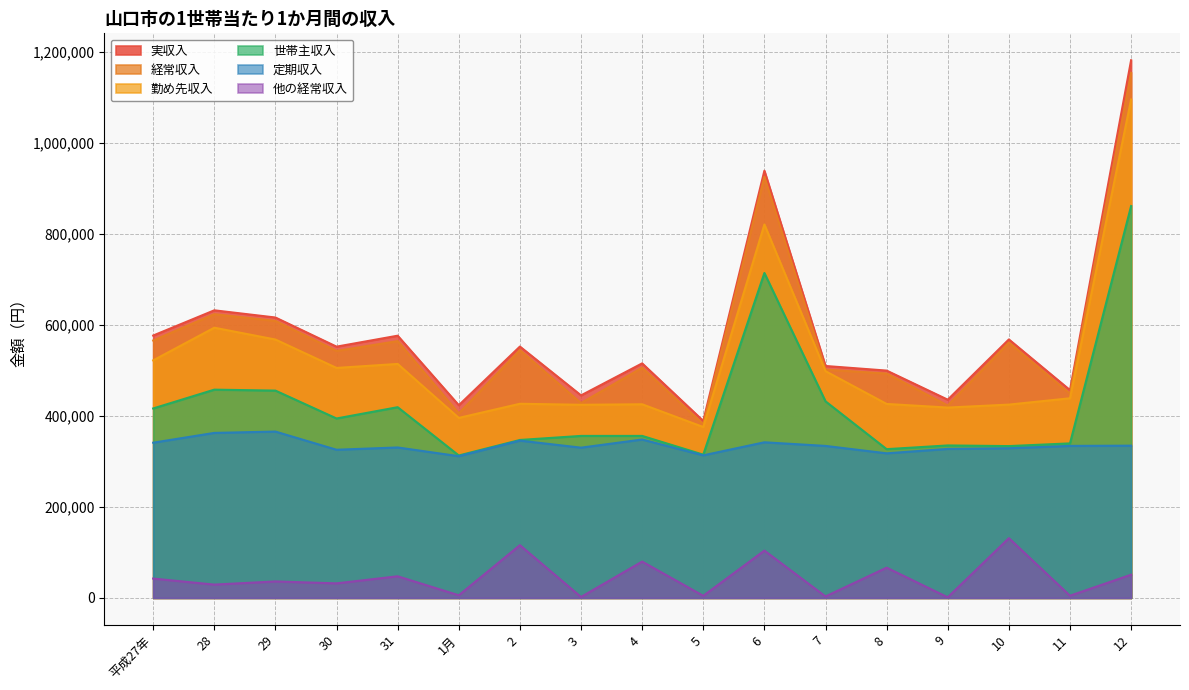

What is the average value of the 他の経常収入 series?

44491